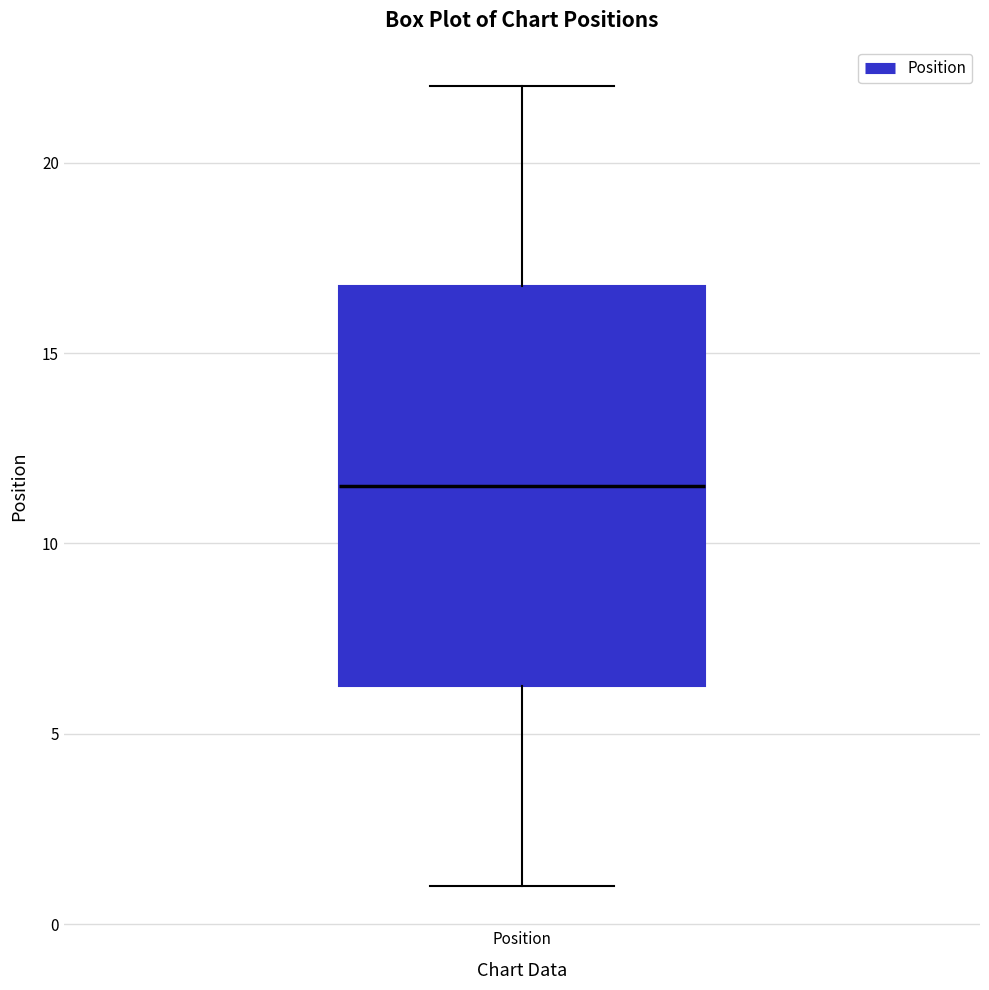

Read this box plot against the y-axis: the position of the median line, the range covered by the box, and the ends of both whiskers. The values are not printed on the chart, so give them approximately, as read against the axis.

median 11.5, box 6.5 to 17.0, whiskers 1.0 to 22.0